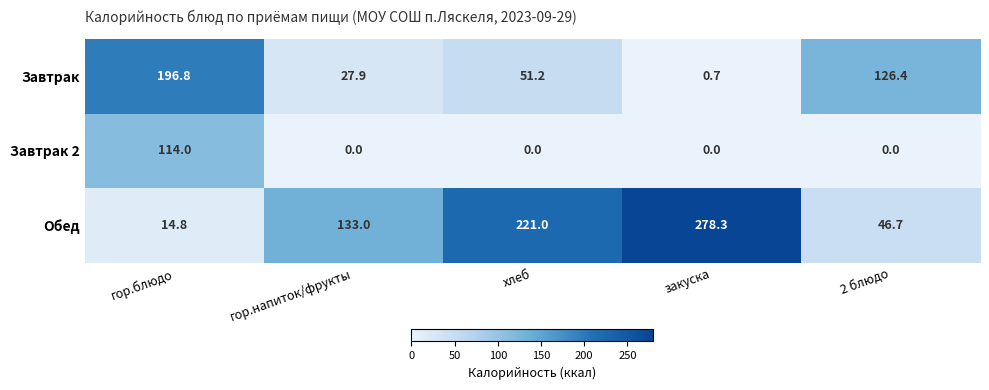

Rank the series by their maximum value, from lowest to highest.

Завтрак 2, Завтрак, Обед